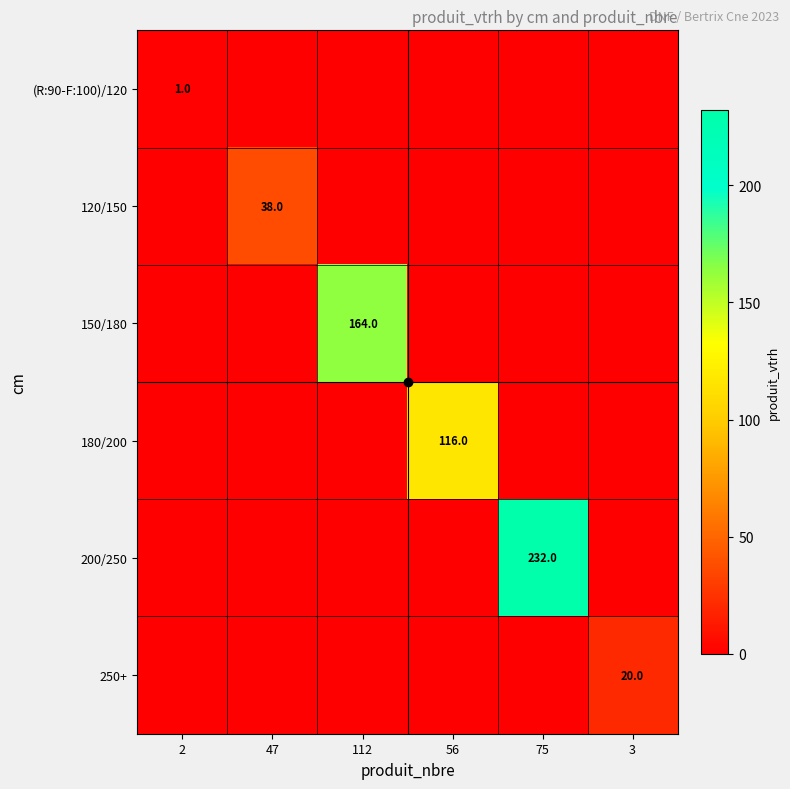

What is the spread (max minus min) of values at 47?

38